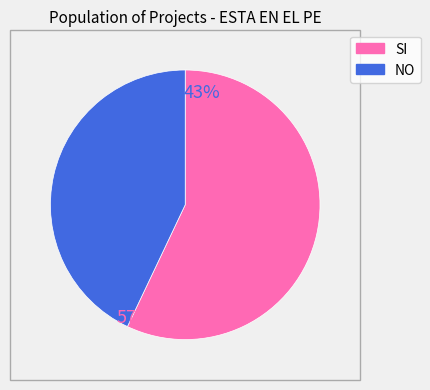

How many slices are in this pie chart?

2